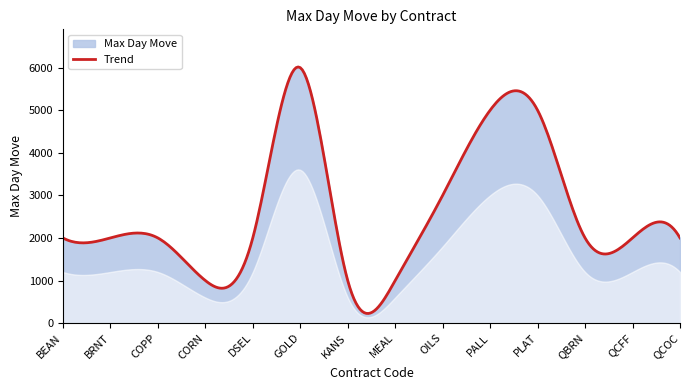

Approximately how many times larger is the value at MEAL compared to DSEL?

0.5